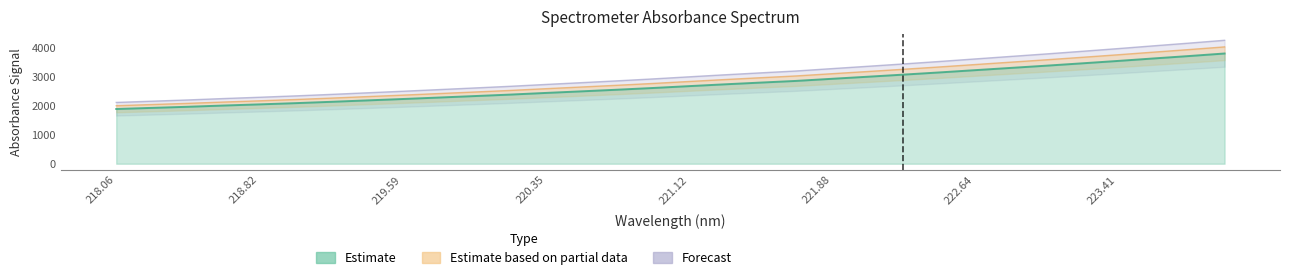

How many lines are shown in the chart?

2